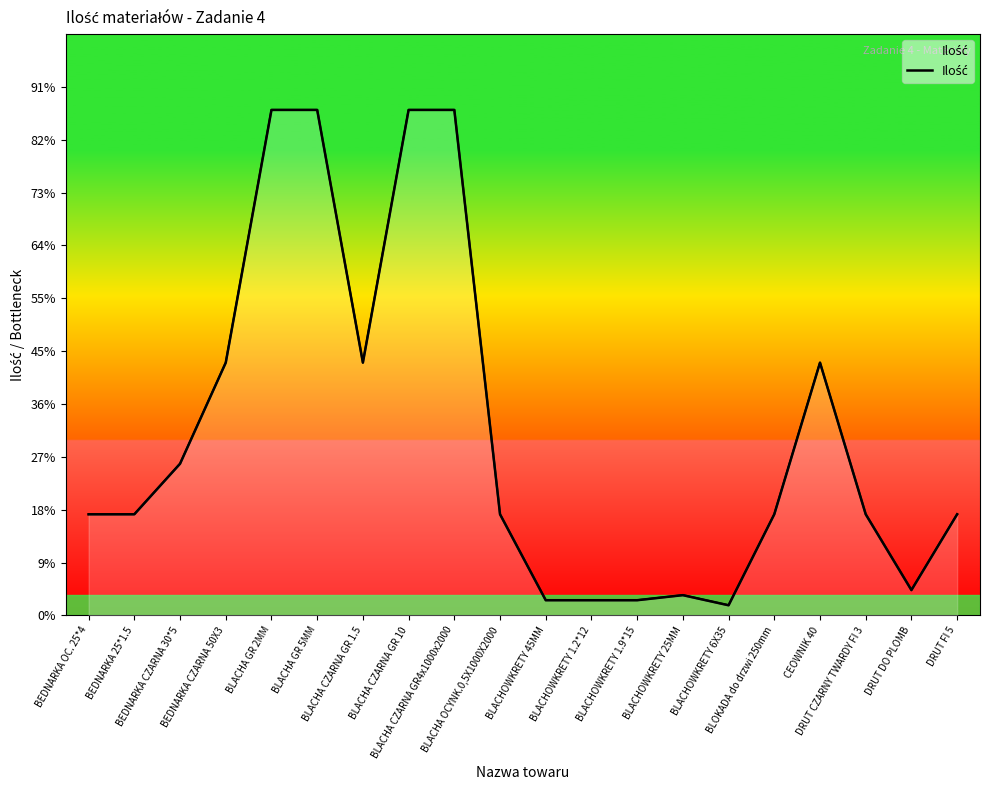

At which category does the chart reach its peak across all series?

BLACHA GR 2MM